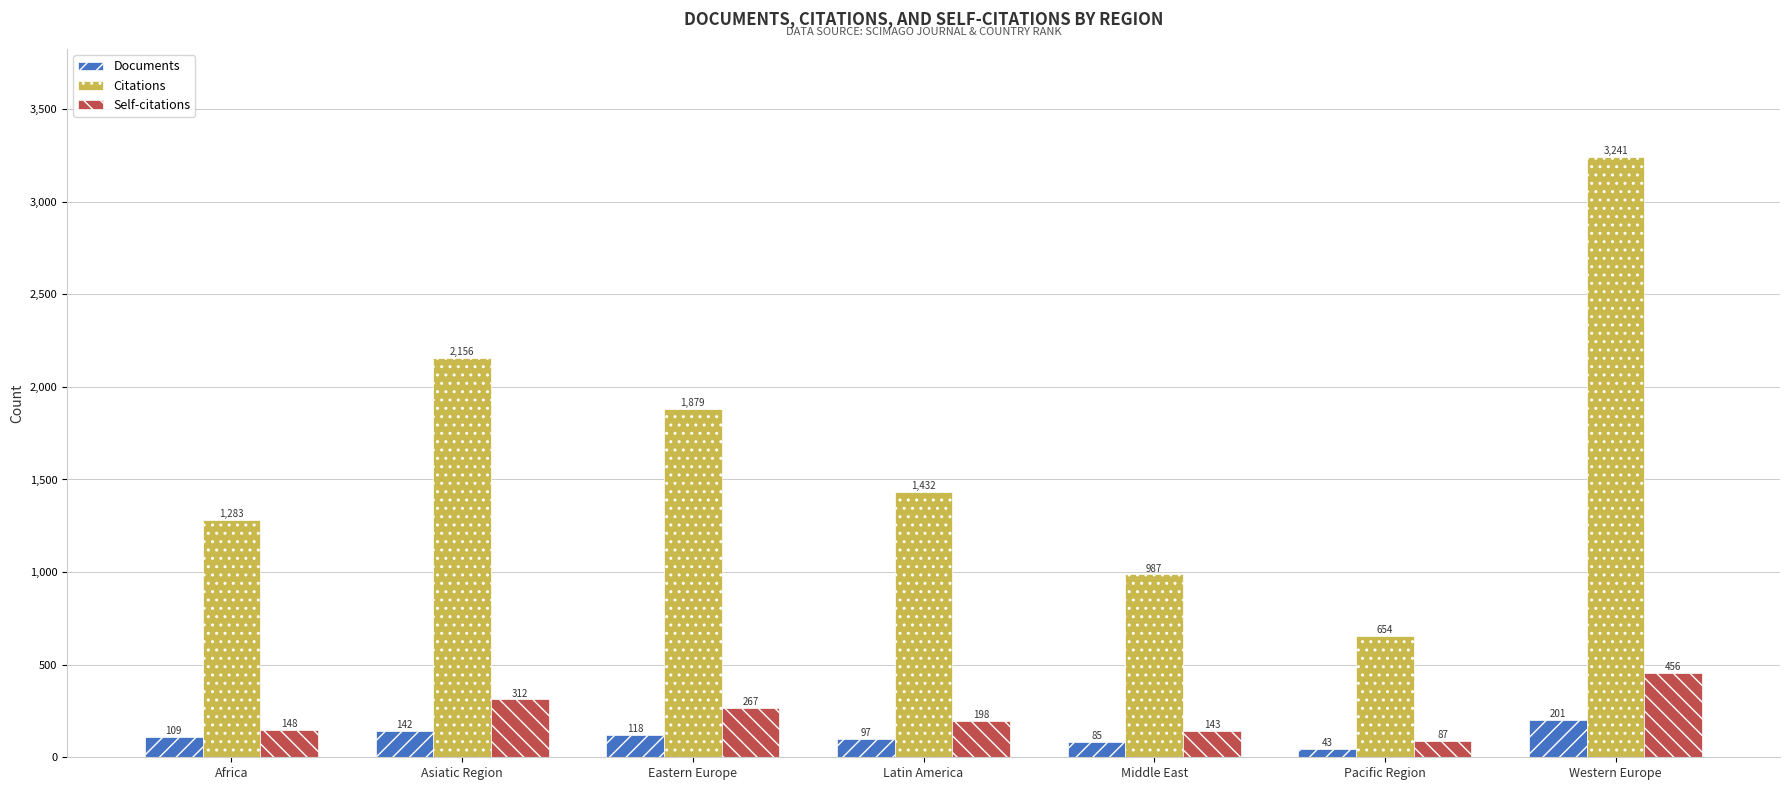

What is the difference between the highest and lowest values at Middle East?

902